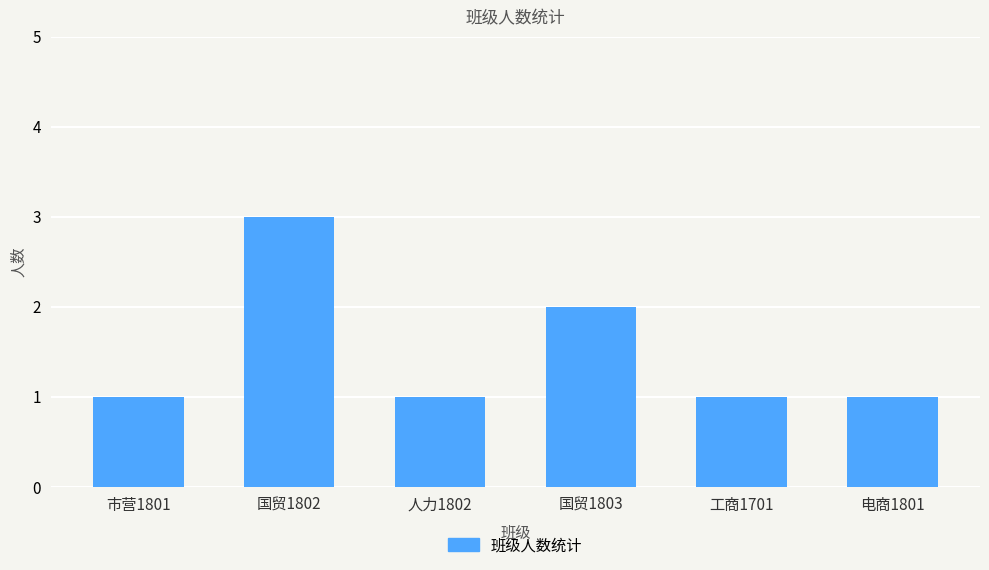

What is the change in value from 国贸1803 to 电商1801?

-1